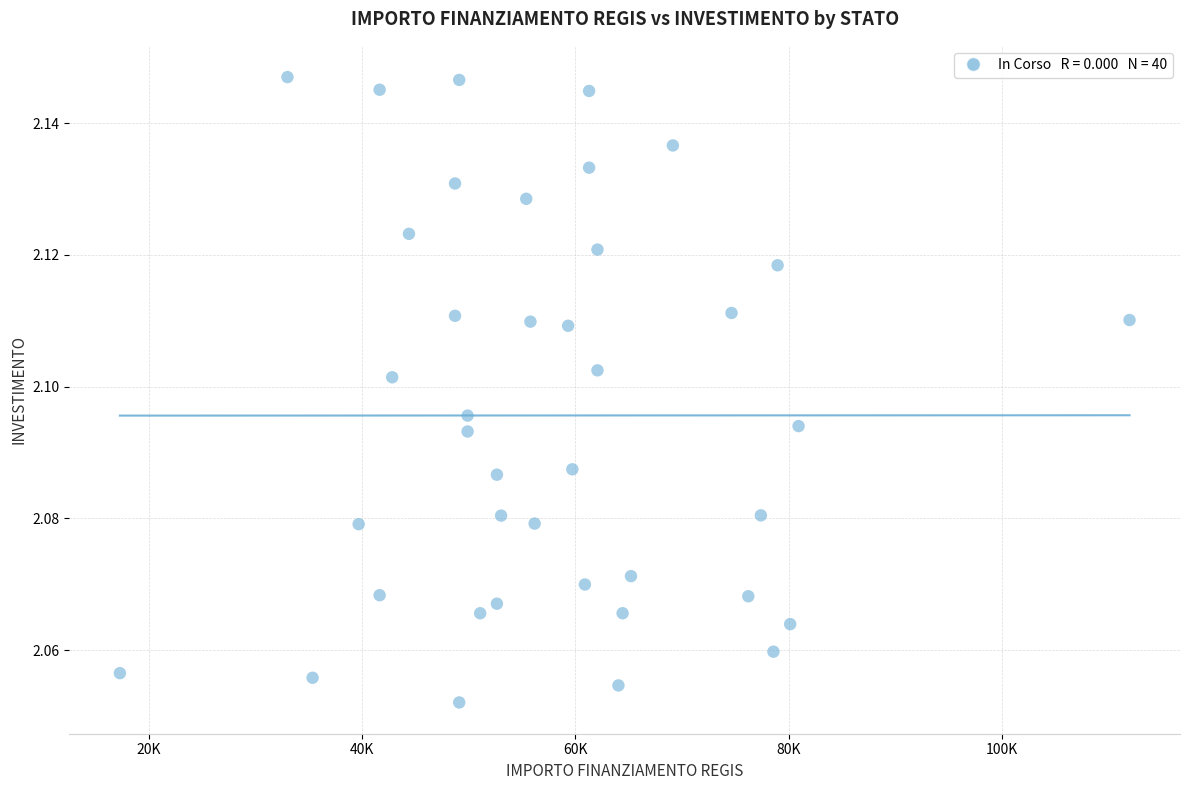

What is the range of X values (max minus min)?

94665.7